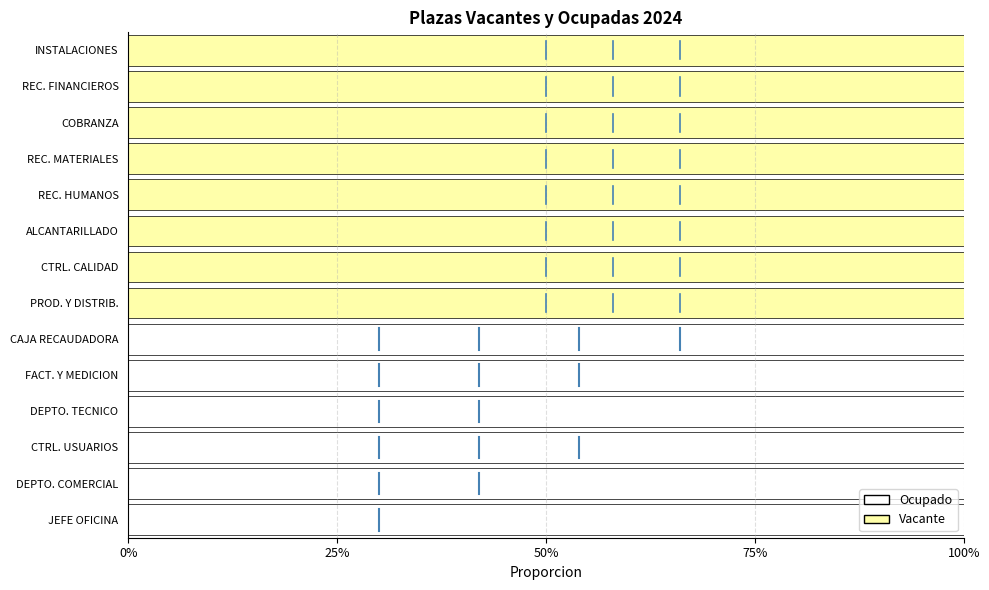

Which series has the largest range (max minus min)?

Ocupado